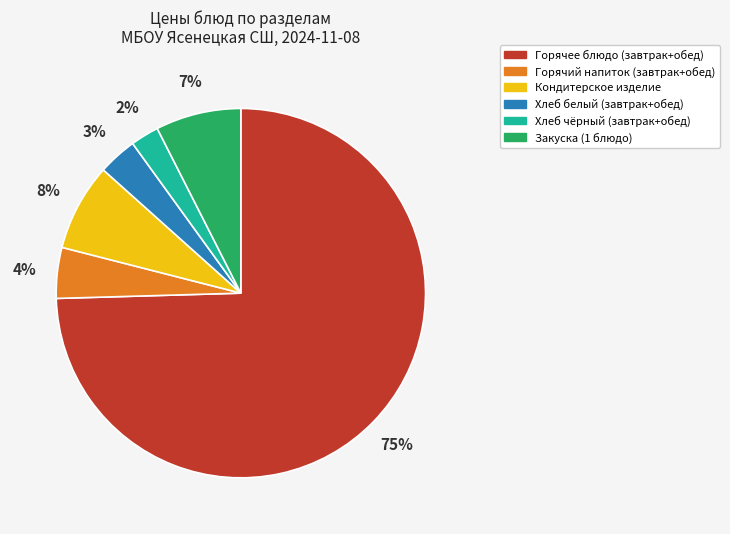

To the nearest percent, what is the average slice percentage?

17%